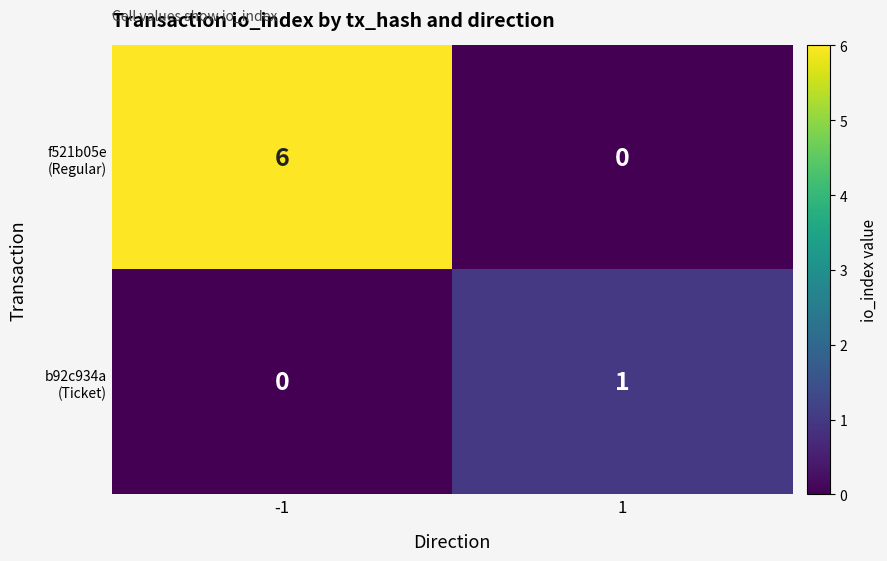

What is the maximum value shown in the chart?

6